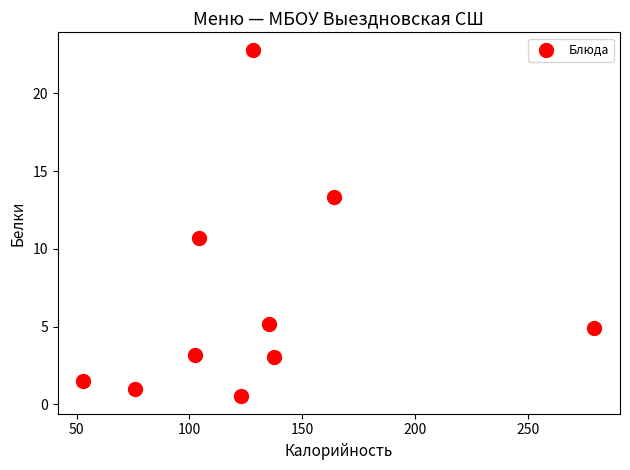

What is the average Y value?

6.6